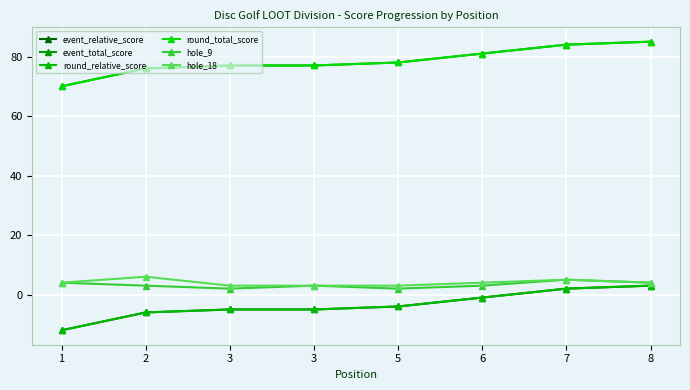

The event_total_score series shows 84 at 7. True or false?

True